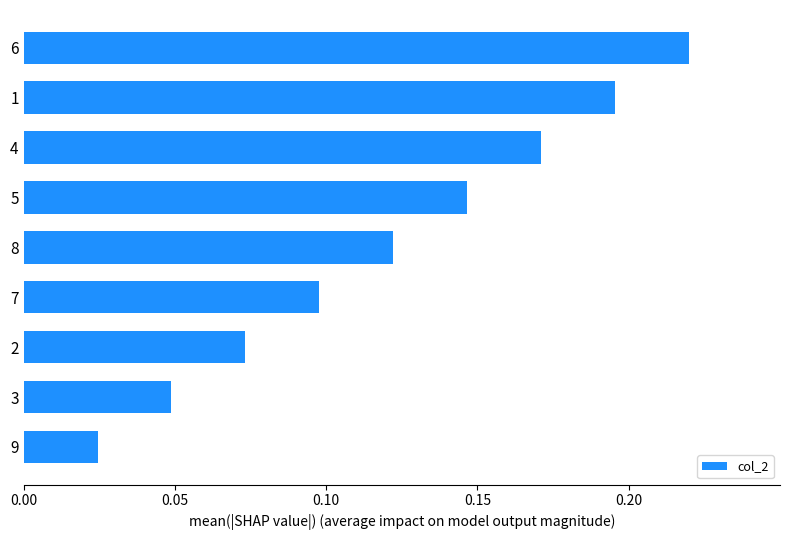

At which label is the value closest to 0?

9